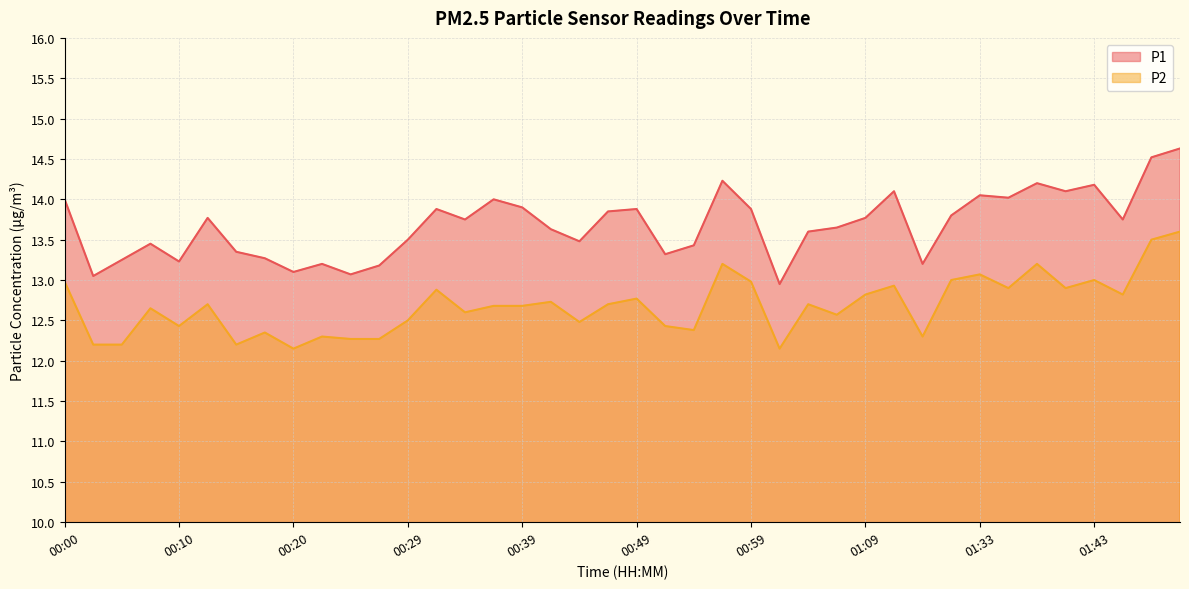

What position from the left is 01:30?

32